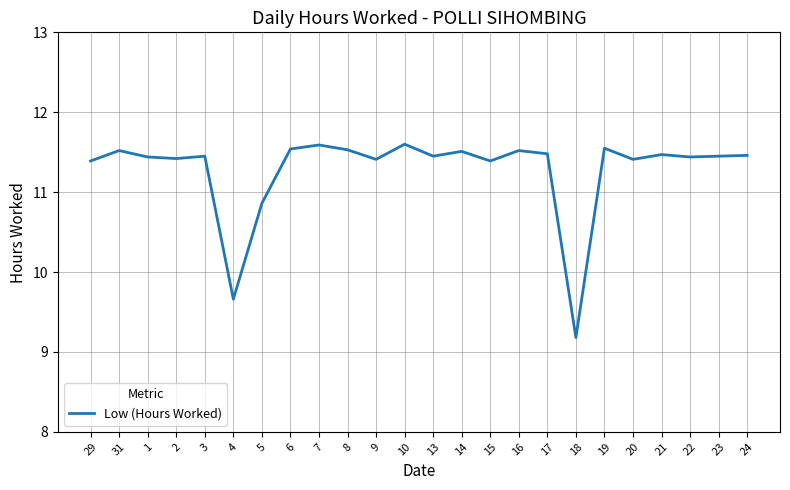

What is the difference between the values at 4 and 3?

1.8